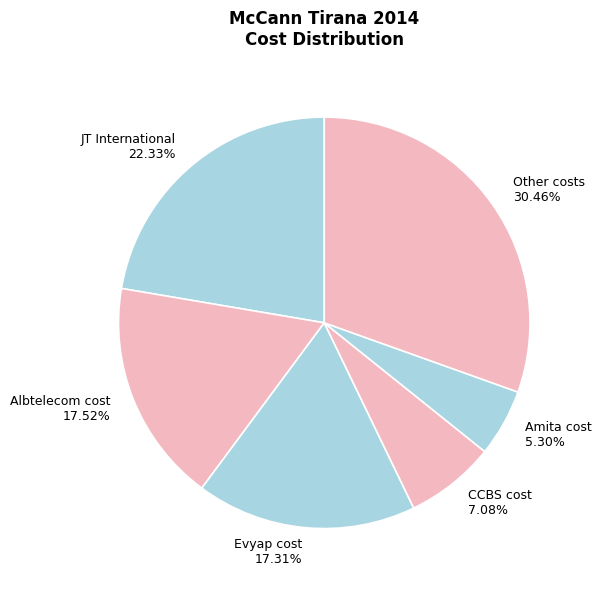

Is there a majority slice in this chart?

No